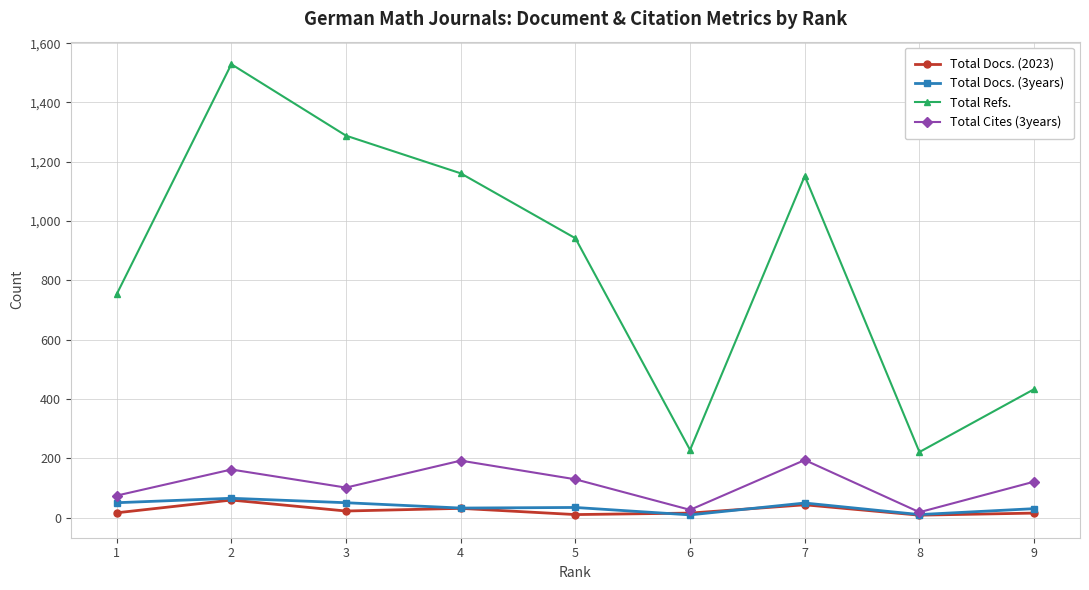

How many data points in Total Cites (3years) are less than 121?

4